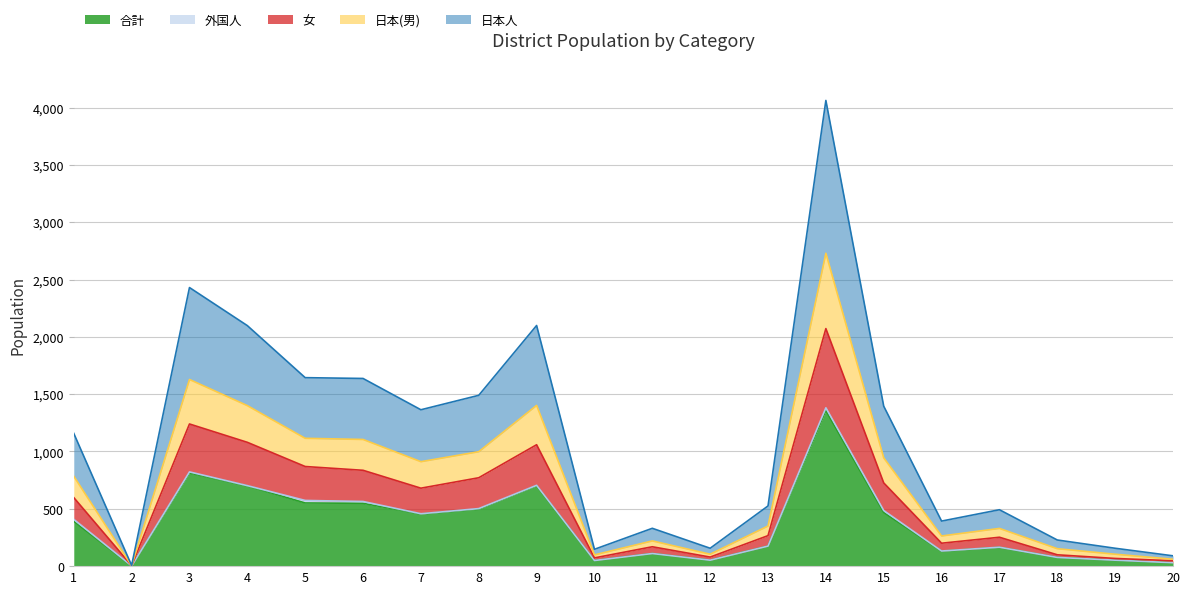

At which category is the sum across all series the highest?

14